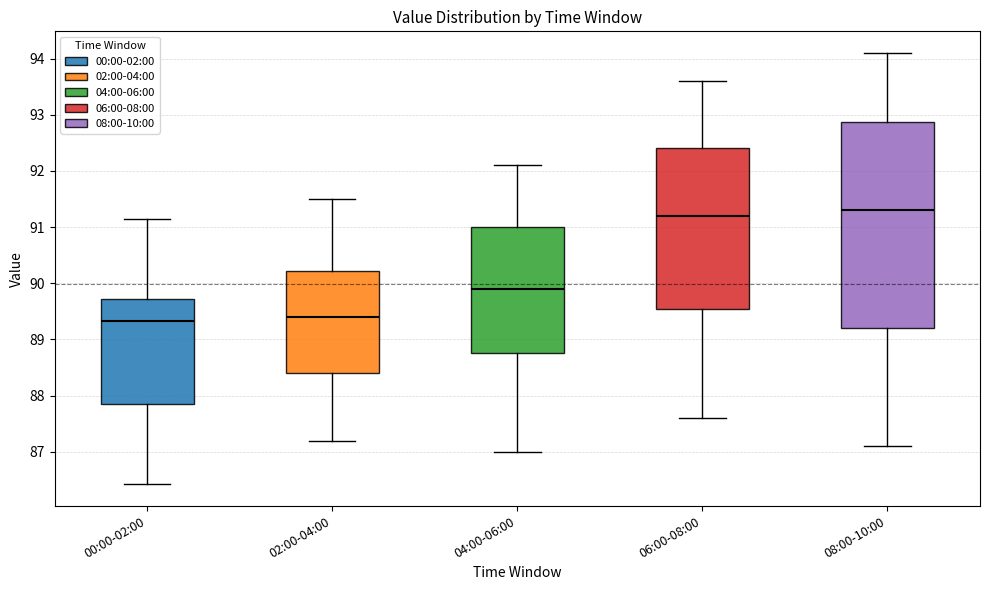

Comparing the boxes themselves (not the whiskers), which one is the tallest?

08:00-10:00